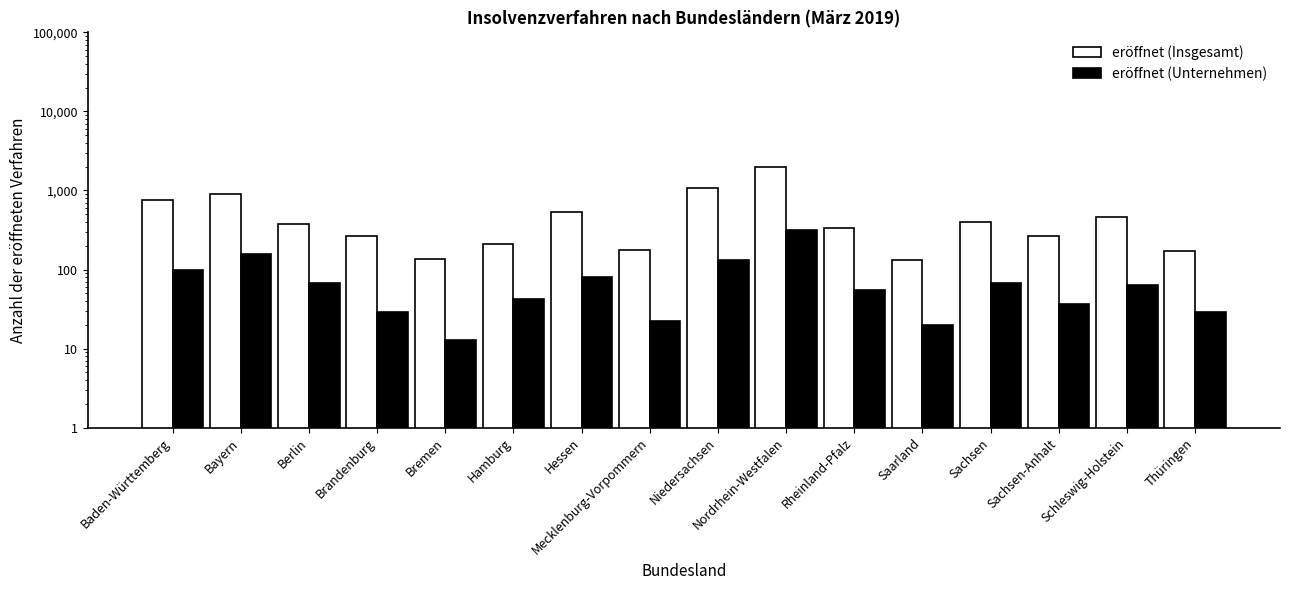

True or false: eröffnet (Unternehmen) has a value of 55 at Rheinland-Pfalz.

True